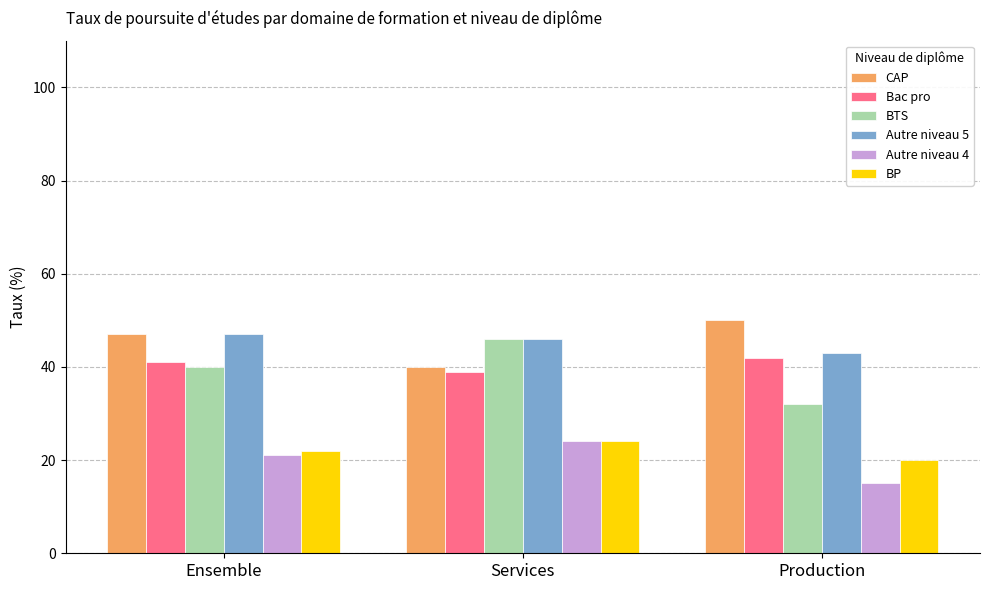

How many bars are there in total?

18